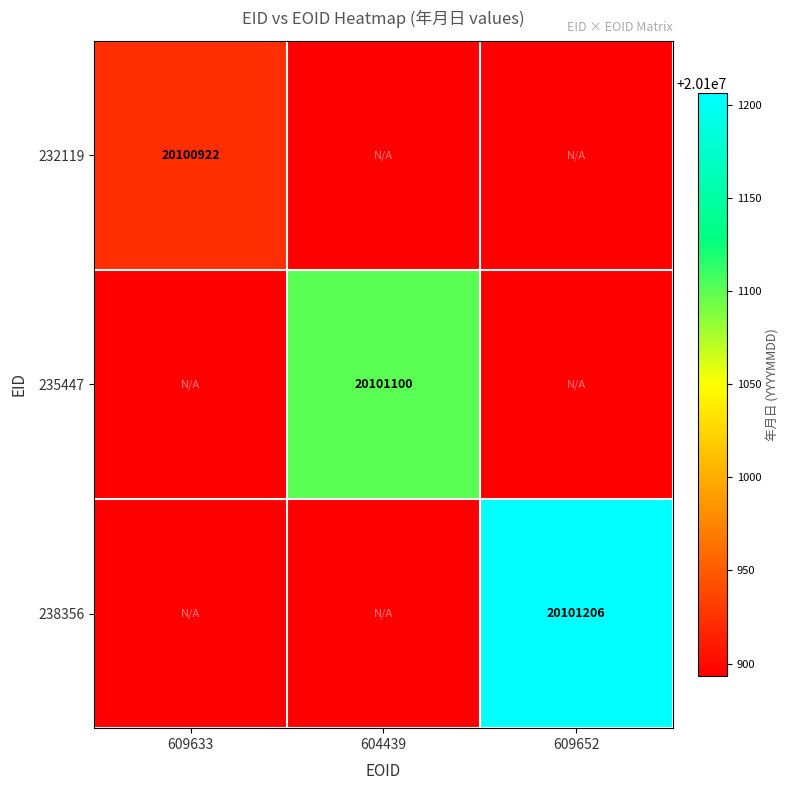

Is it true that 232119 equals 8061931.8 at 609633?

False